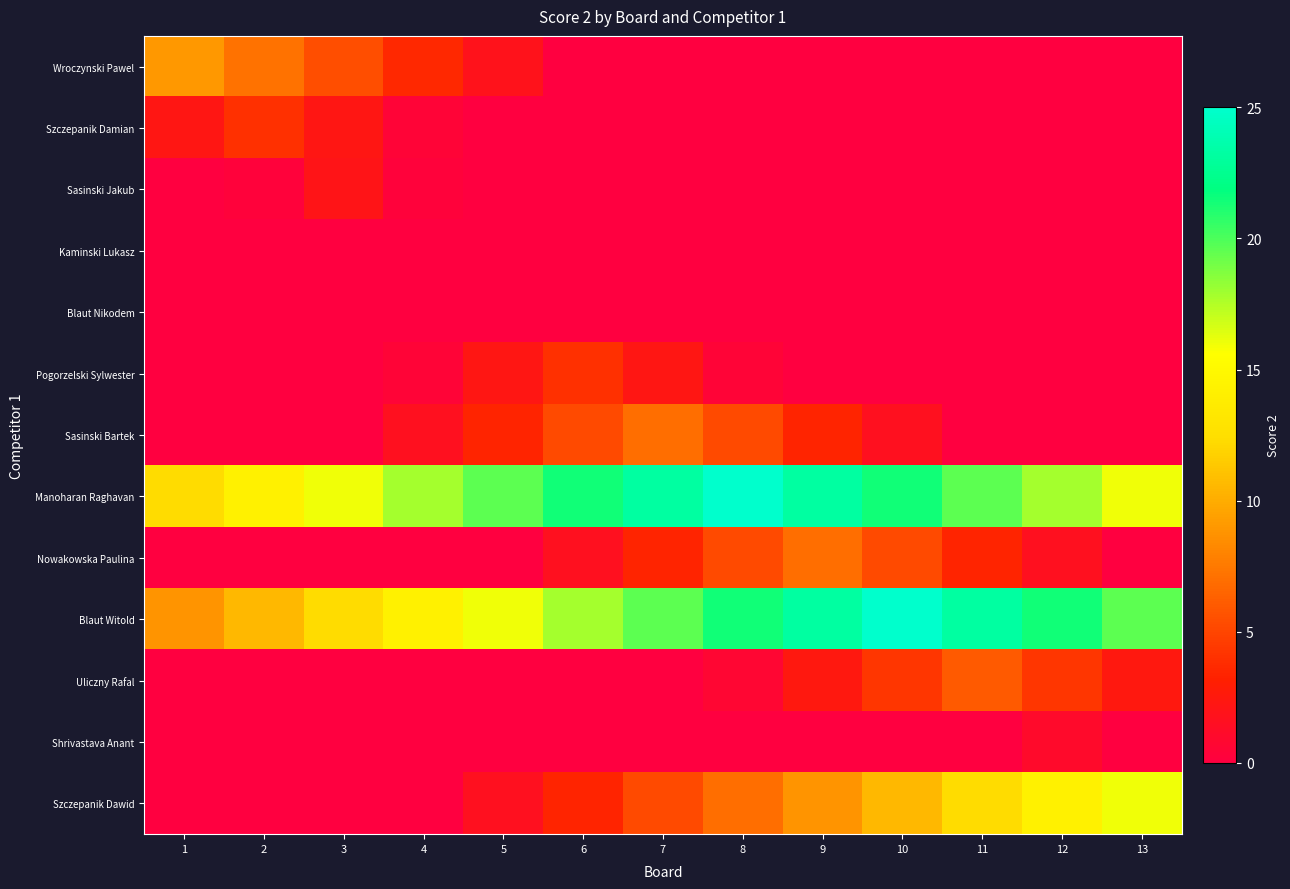

Reading right to left, extract all data points from this chart.

Wroczynski Pawel: 13=0.0	12=0.0	11=0.0	10=0.0	9=0.0	8=0.0	7=0.0	6=0.0	5=1.8	4=3.6	3=5.4	2=7.2	1=9.0
Szczepanik Damian: 13=0.0	12=0.0	11=0.0	10=0.0	9=0.0	8=0.0	7=0.0	6=0.0	5=0.0	4=0.4	3=2.2	2=4.0	1=2.2
Sasinski Jakub: 13=0.0	12=0.0	11=0.0	10=0.0	9=0.0	8=0.0	7=0.0	6=0.0	5=0.0	4=0.2	3=2.0	2=0.2	1=0.0
Kaminski Lukasz: 13=0.0	12=0.0	11=0.0	10=0.0	9=0.0	8=0.0	7=0.0	6=0.0	5=0.0	4=0.0	3=0.0	2=0.0	1=0.0
Blaut Nikodem: 13=0.0	12=0.0	11=0.0	10=0.0	9=0.0	8=0.0	7=0.0	6=0.0	5=0.0	4=0.0	3=0.0	2=0.0	1=0.0
Pogorzelski Sylwester: 13=0.0	12=0.0	11=0.0	10=0.0	9=0.0	8=0.4	7=2.2	6=4.0	5=2.2	4=0.4	3=0.0	2=0.0	1=0.0
Sasinski Bartek: 13=0.0	12=0.0	11=0.0	10=1.6	9=3.4	8=5.2	7=7.0	6=5.2	5=3.4	4=1.6	3=0.0	2=0.0	1=0.0
Manoharan Raghavan: 13=16.0	12=17.8	11=19.6	10=21.4	9=23.2	8=25.0	7=23.2	6=21.4	5=19.6	4=17.8	3=16.0	2=14.2	1=12.4
Nowakowska Paulina: 13=0.0	12=1.6	11=3.4	10=5.2	9=7.0	8=5.2	7=3.4	6=1.6	5=0.0	4=0.0	3=0.0	2=0.0	1=0.0
Blaut Witold: 13=19.6	12=21.4	11=23.2	10=25.0	9=23.2	8=21.4	7=19.6	6=17.8	5=16.0	4=14.2	3=12.4	2=10.6	1=8.8
Uliczny Rafal: 13=2.4	12=4.2	11=6.0	10=4.2	9=2.4	8=0.6	7=0.0	6=0.0	5=0.0	4=0.0	3=0.0	2=0.0	1=0.0
Shrivastava Anant: 13=0.0	12=1.0	11=0.0	10=0.0	9=0.0	8=0.0	7=0.0	6=0.0	5=0.0	4=0.0	3=0.0	2=0.0	1=0.0
Szczepanik Dawid: 13=16.0	12=14.2	11=12.4	10=10.6	9=8.8	8=7.0	7=5.2	6=3.4	5=1.6	4=0.0	3=0.0	2=0.0	1=0.0